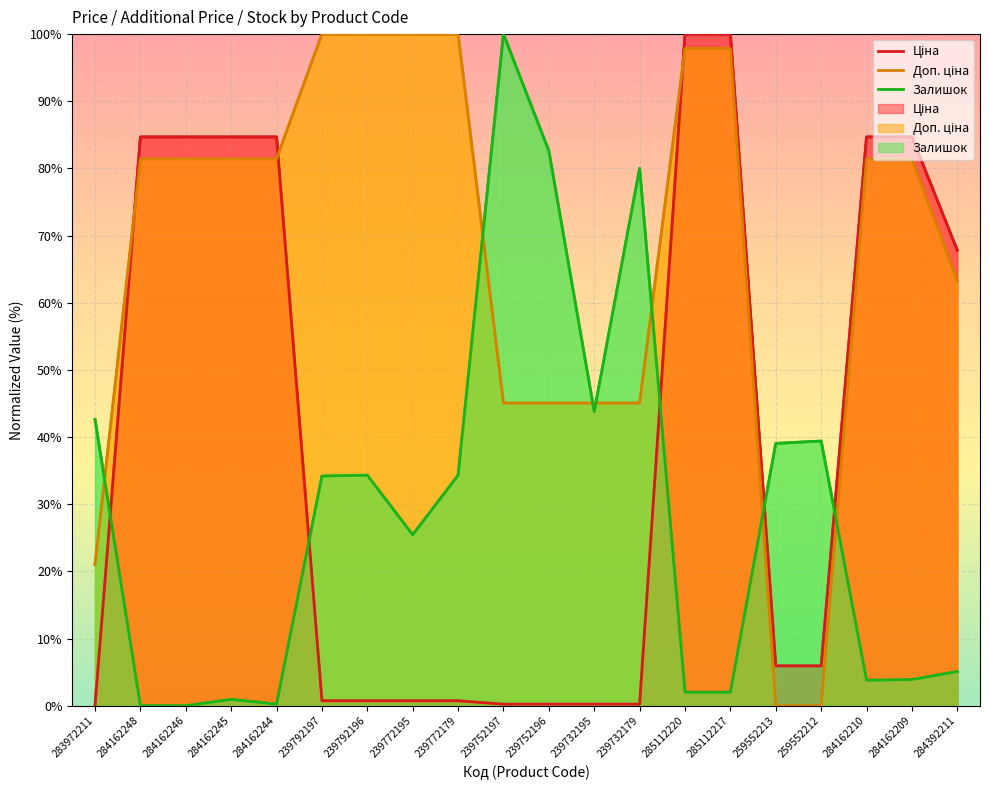

How many lines are shown in the chart?

3